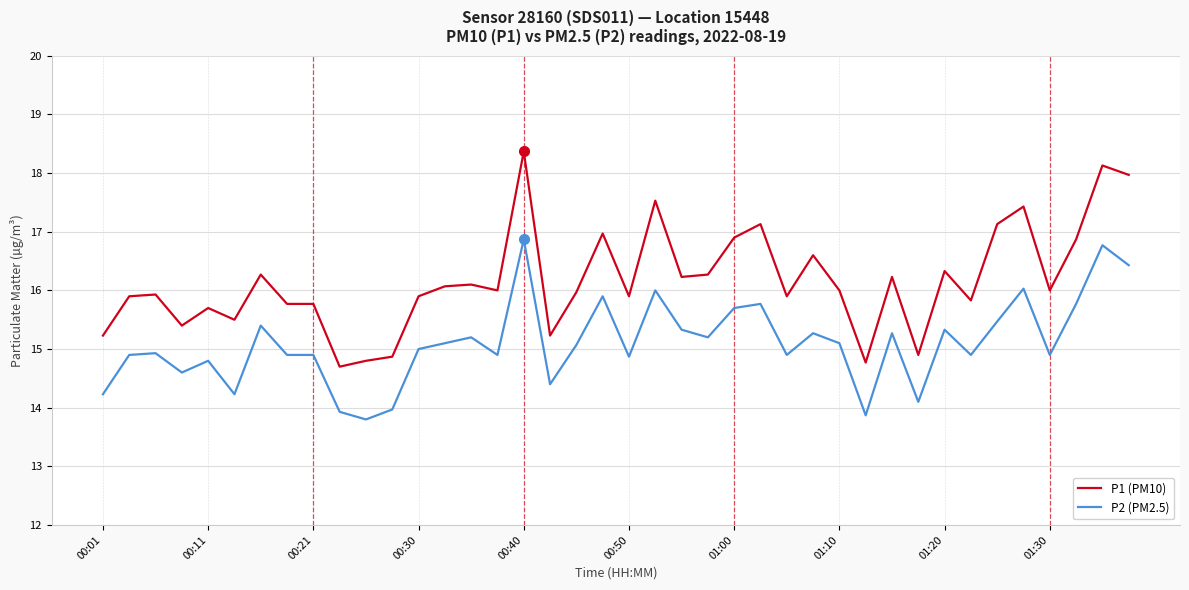

What is the average value of the P1 (PM10) series?

16.2